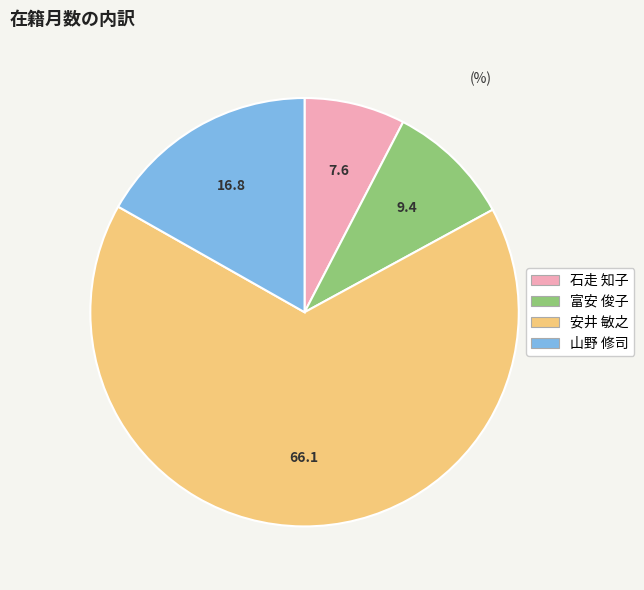

Which has a higher value, 安井 敏之 or 石走 知子?

安井 敏之